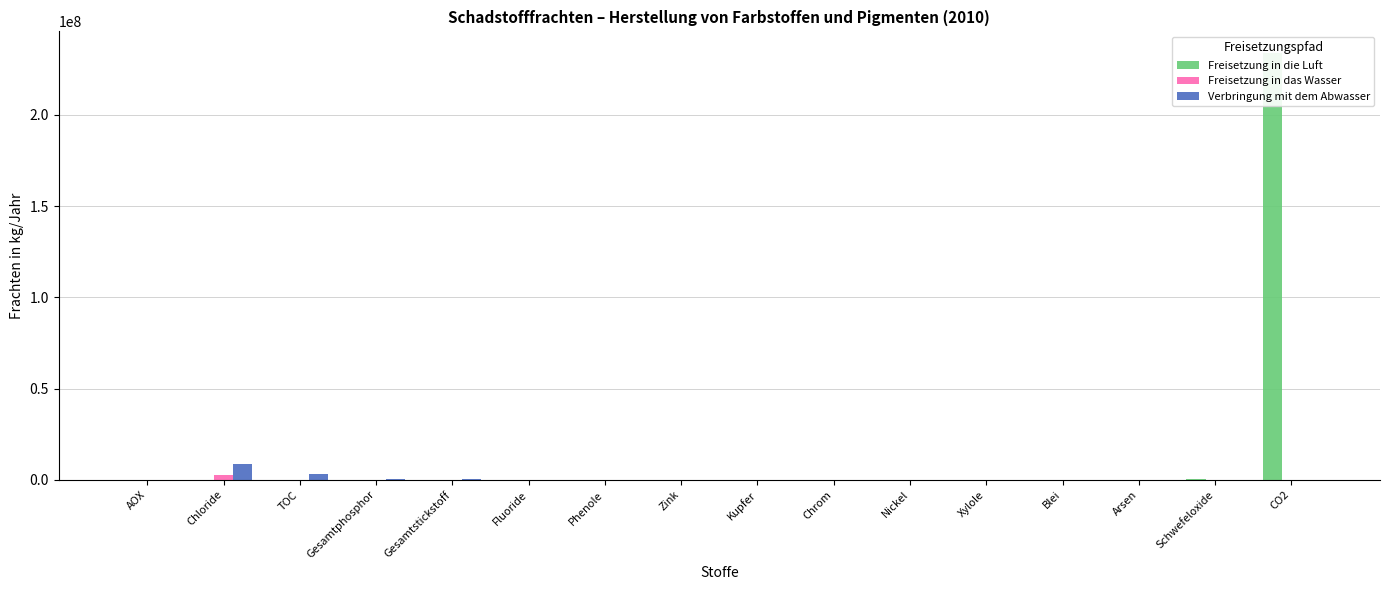

What are all the series names shown in the legend?

Freisetzung in die Luft, Freisetzung in das Wasser, Verbringung mit dem Abwasser